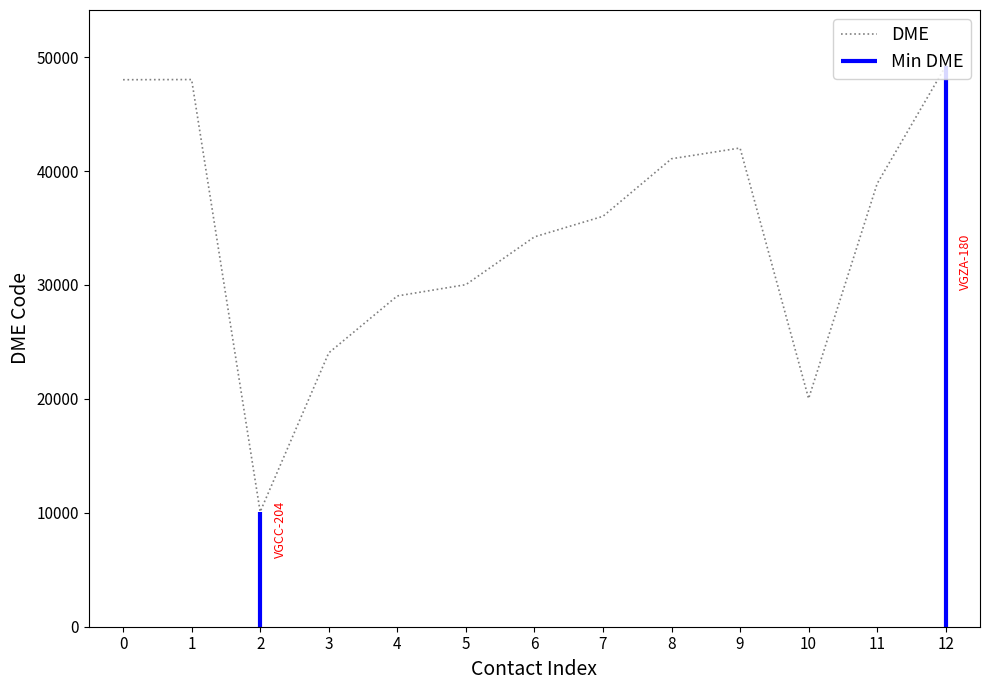

Is this an area chart (filled region under the line)?

No